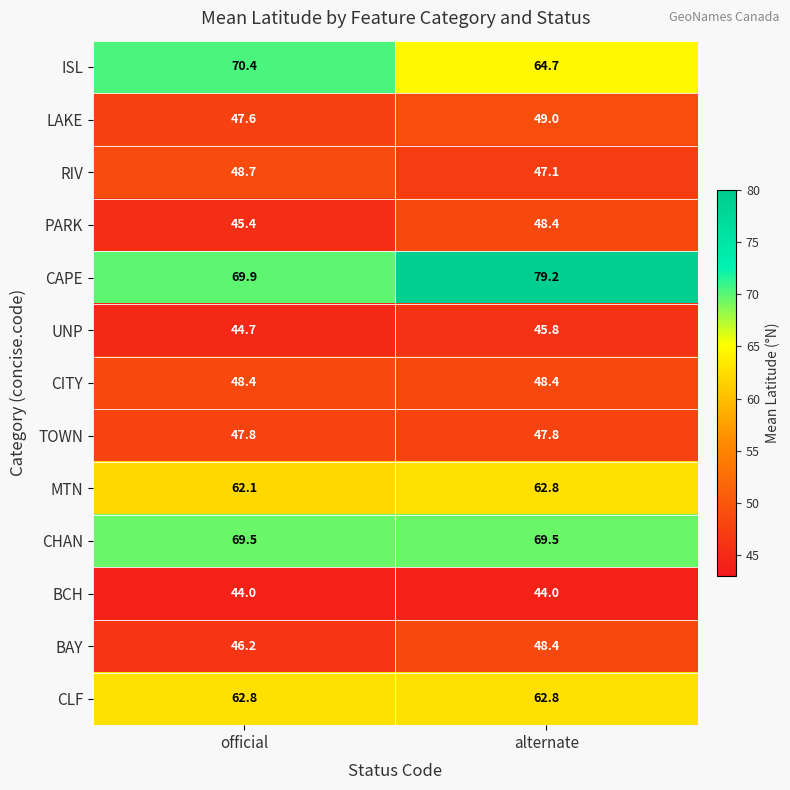

What is the spread (max minus min) of values at alternate?

35.2